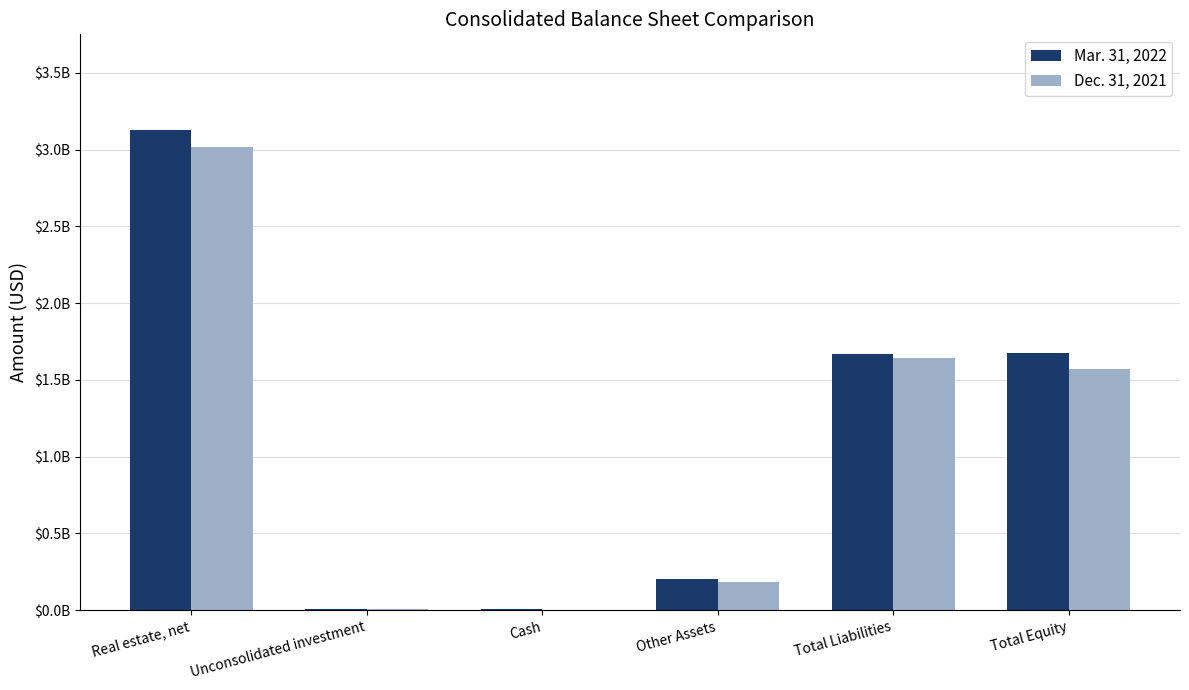

What is the difference between the highest and lowest values at Real estate, net?

110182000